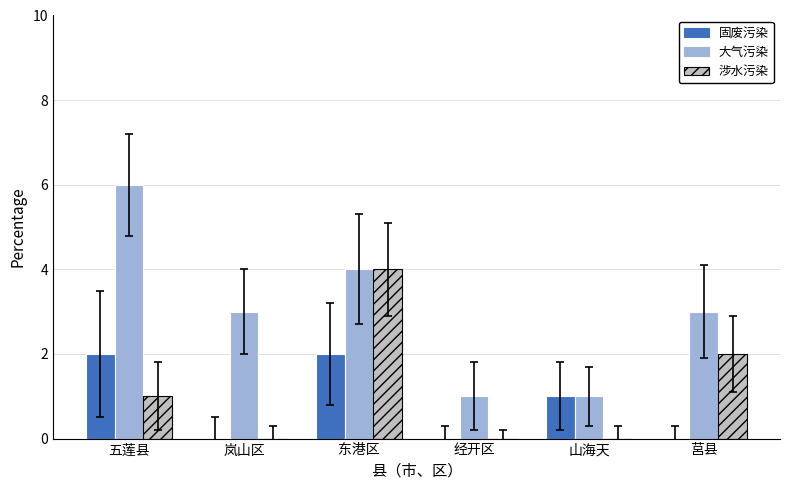

At which label does 固废污染 first exceed 1?

五莲县